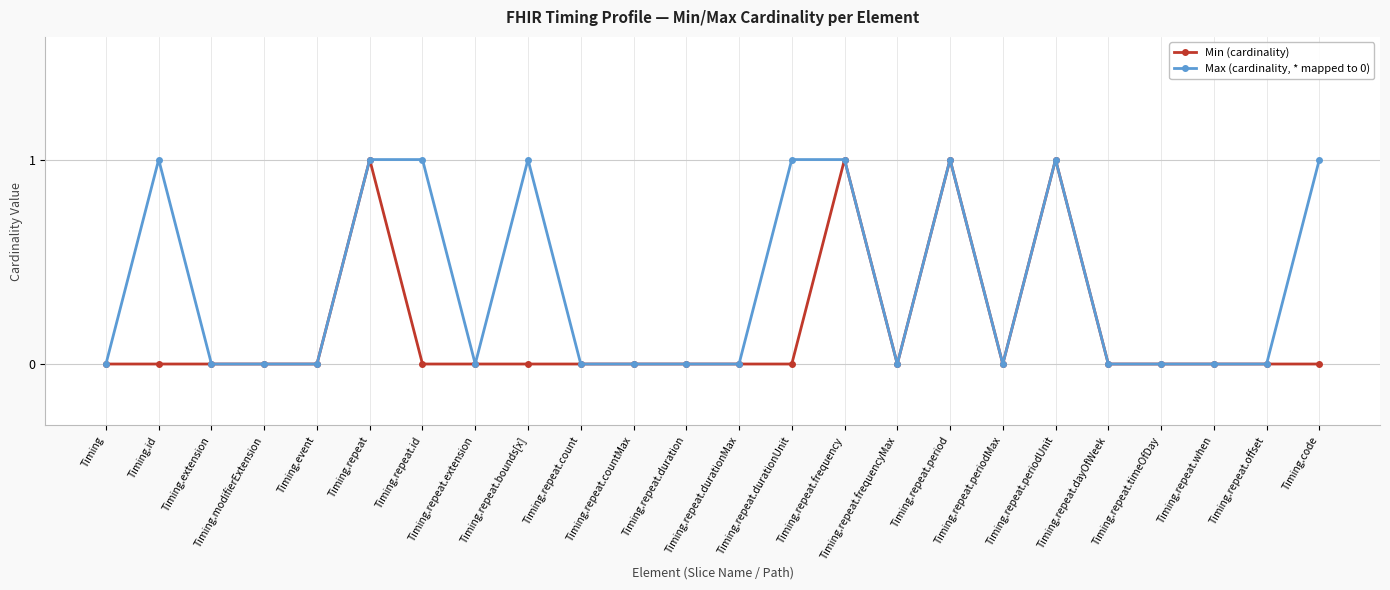

What position from the right is Timing.extension?

22